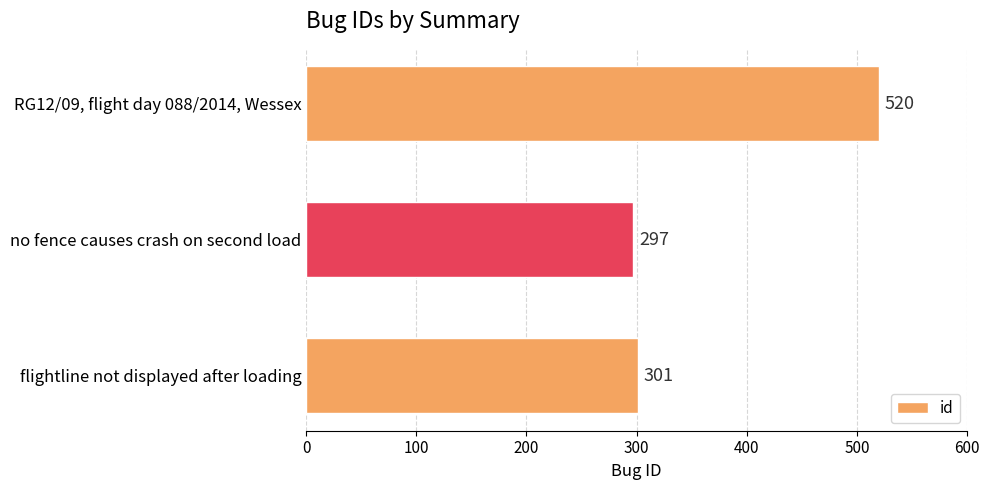

How many values are below 301?

1